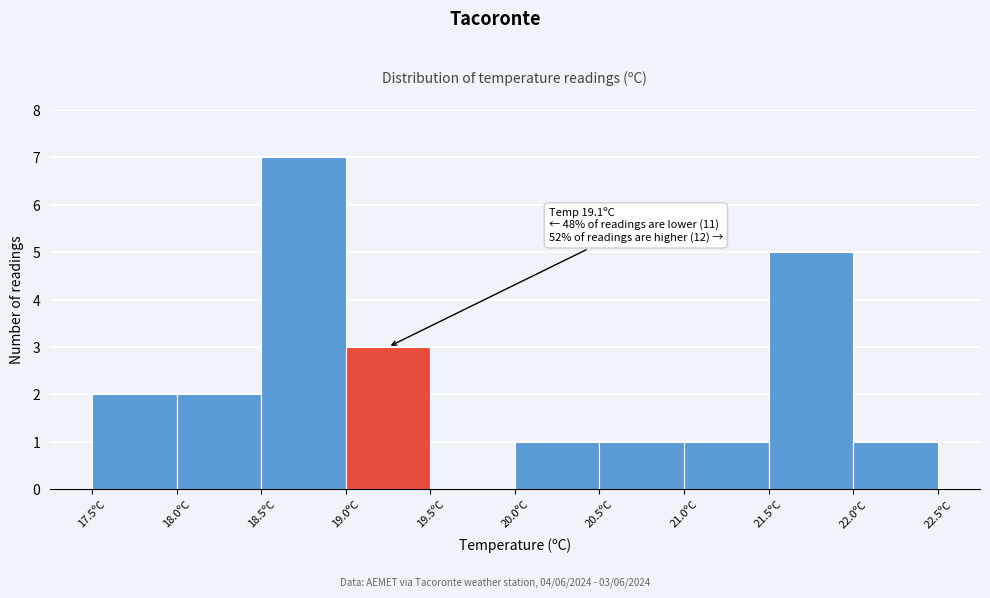

Over which range of the x-axis is the bar tallest?

18.5 to 19.0